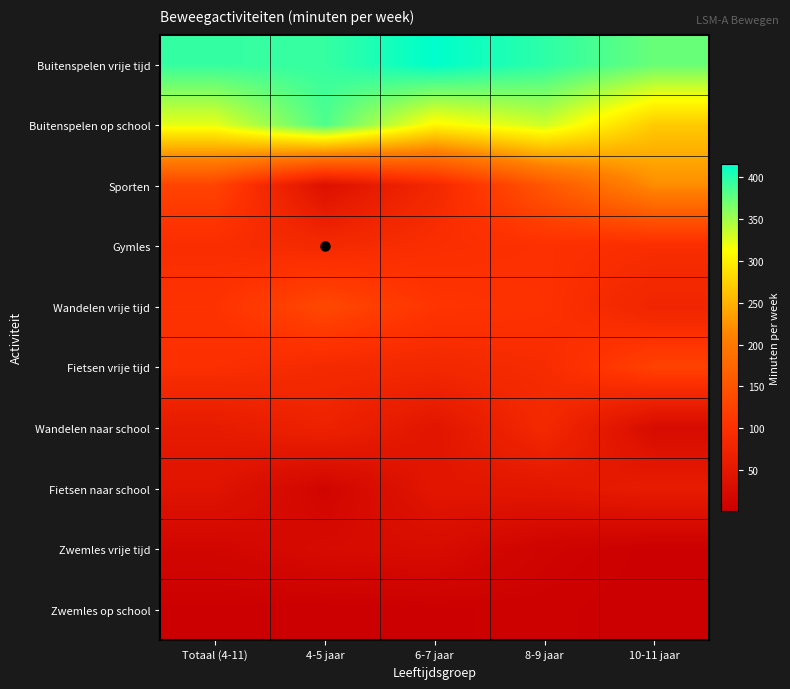

How many series are shown in this chart?

10